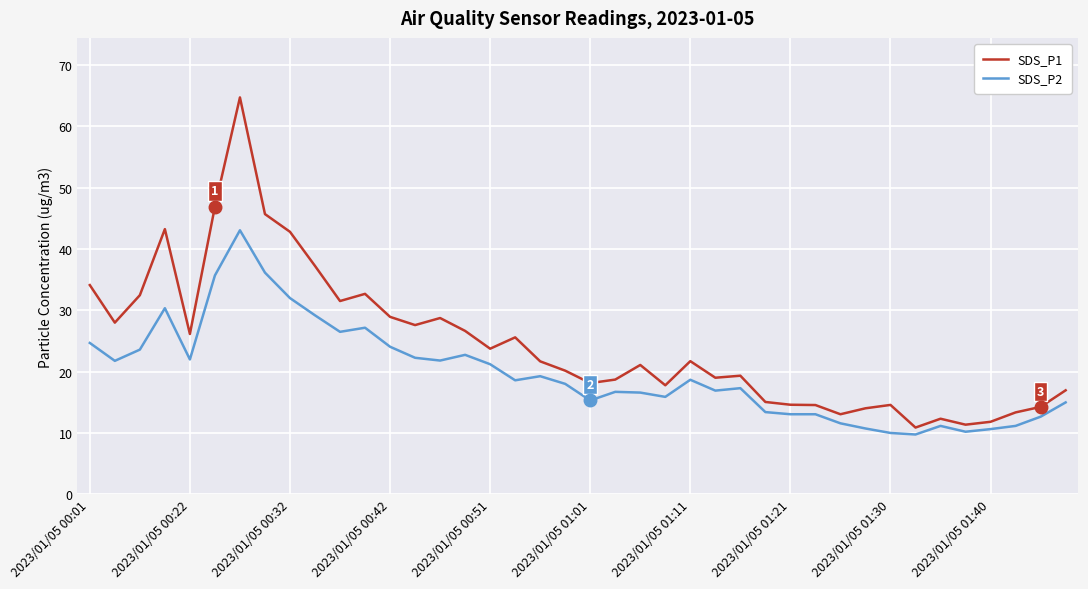

True or false: SDS_P2 and SDS_P1 cross at least once.

False